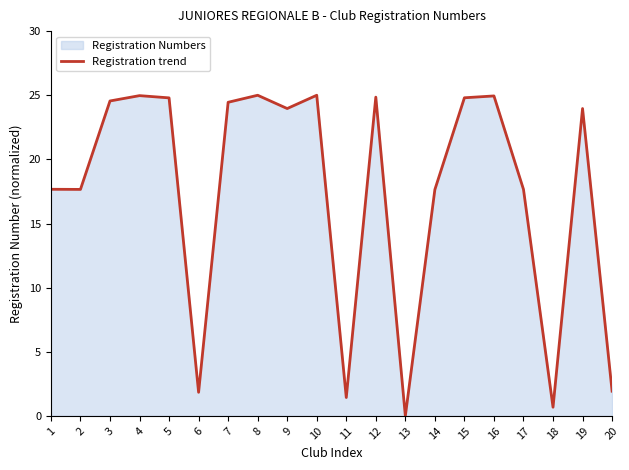

Does the chart display data point markers on the line(s)?

No